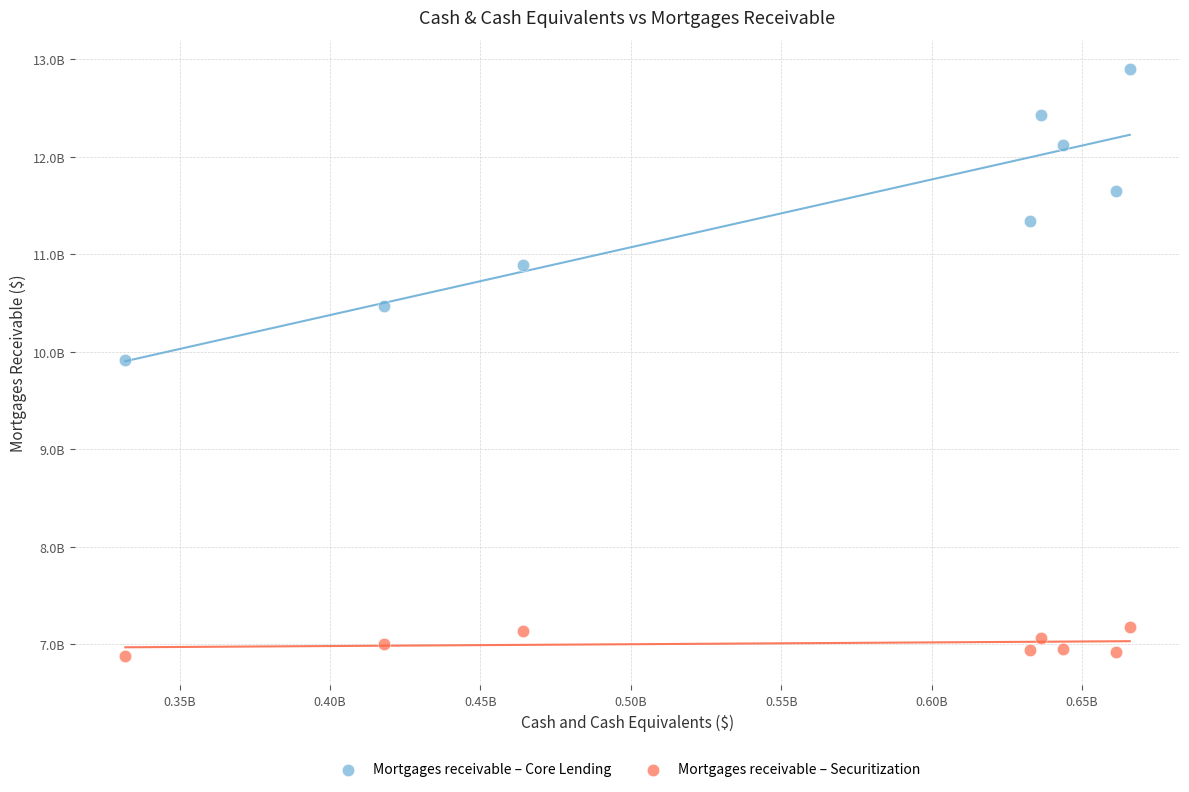

Which series reaches the maximum Y coordinate?

Mortgages receivable – Core Lending